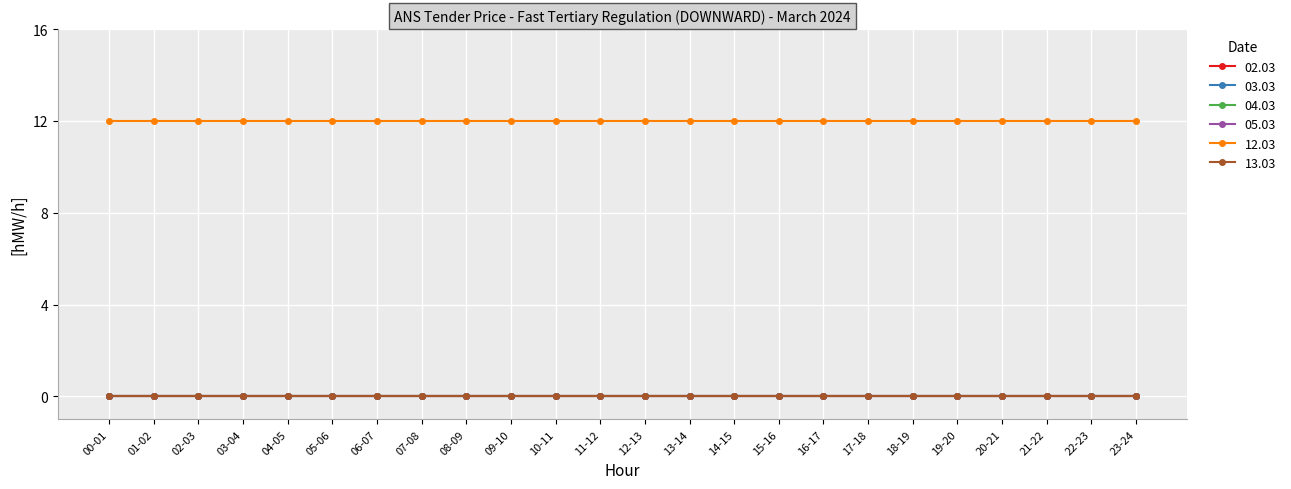

How many lines are shown in the chart?

6